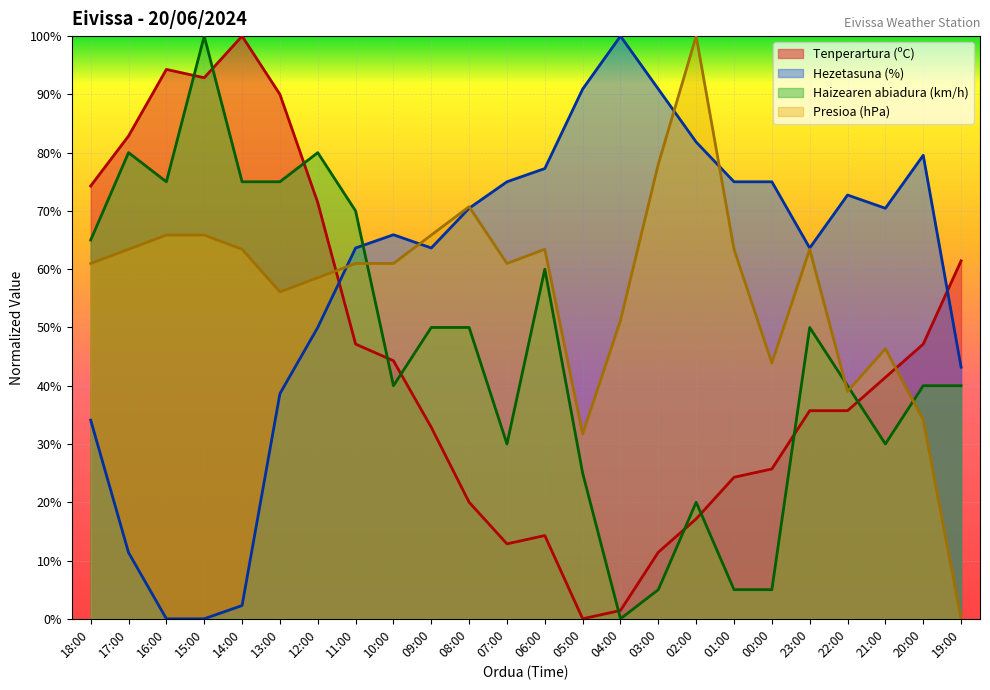

Read the Presioa (hPa) value at 08:00.

70.7